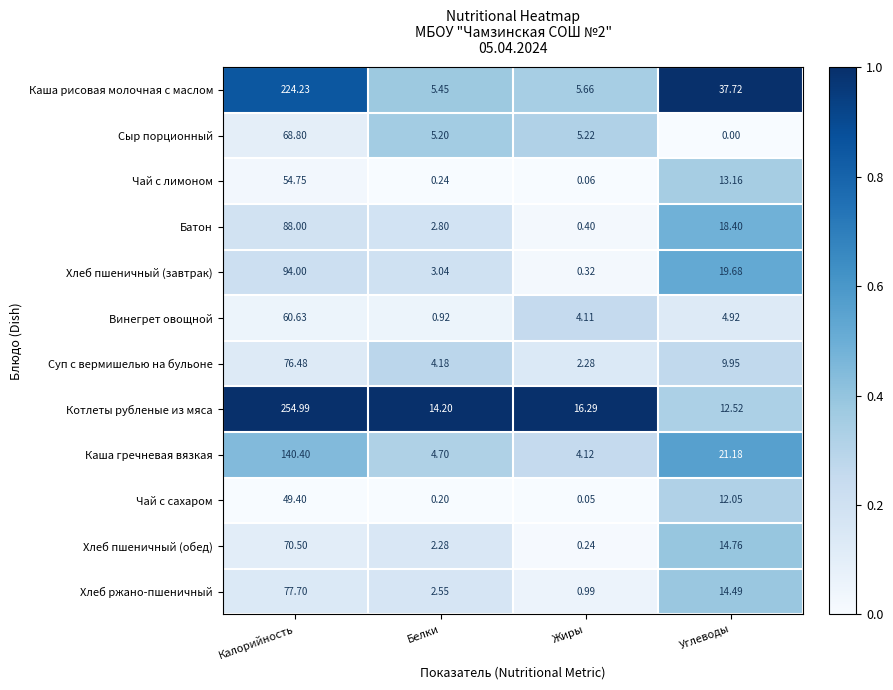

Rank the series at Углеводы from lowest to highest value.

Сыр порционный, Винегрет овощной, Суп с вермишелью на бульоне, Чай с сахаром, Котлеты рубленые из мяса, Чай с лимоном, Хлеб ржано-пшеничный, Хлеб пшеничный (обед), Батон, Хлеб пшеничный (завтрак), Каша гречневая вязкая, Каша рисовая молочная с маслом